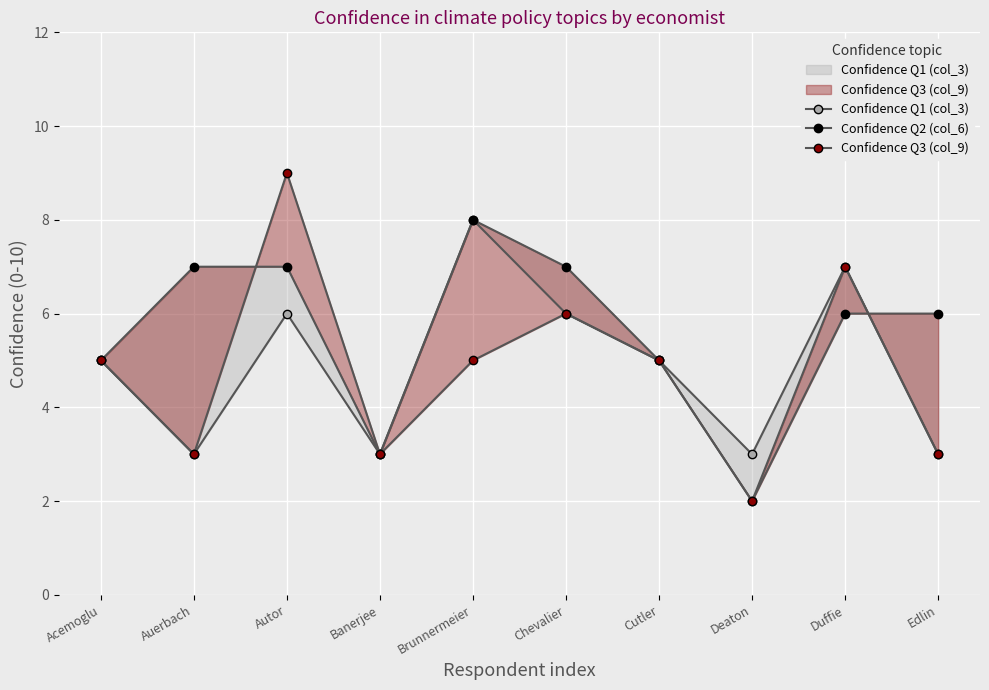

Which series changed the most between Autor and Duffie?

Confidence Q3 (col_9)